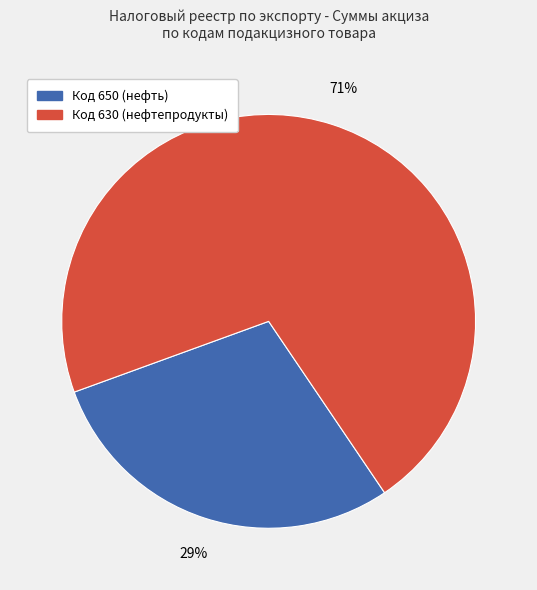

To the nearest percent, what is the average slice percentage?

50%